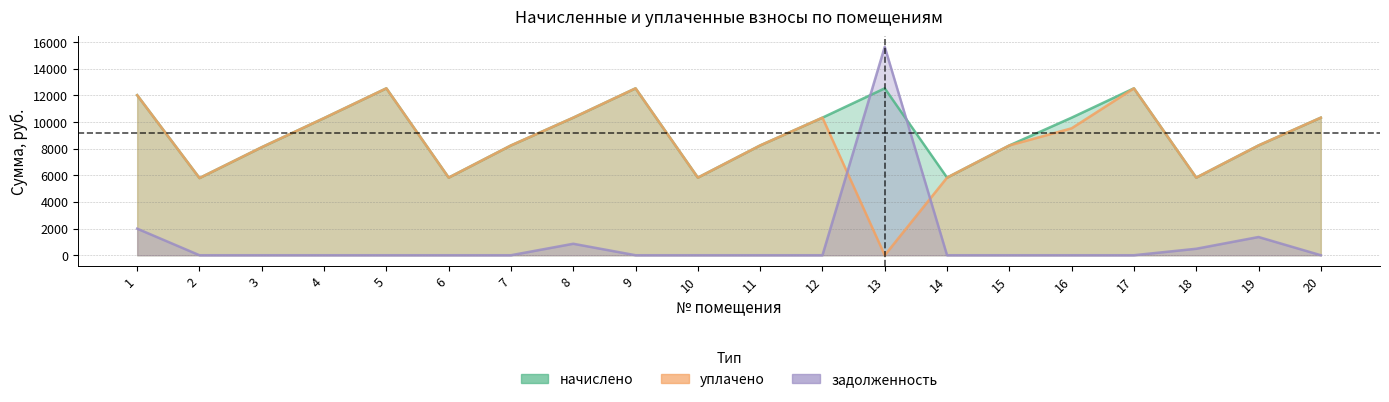

What are all the series names shown in the legend?

начислено, уплачено, задолженность